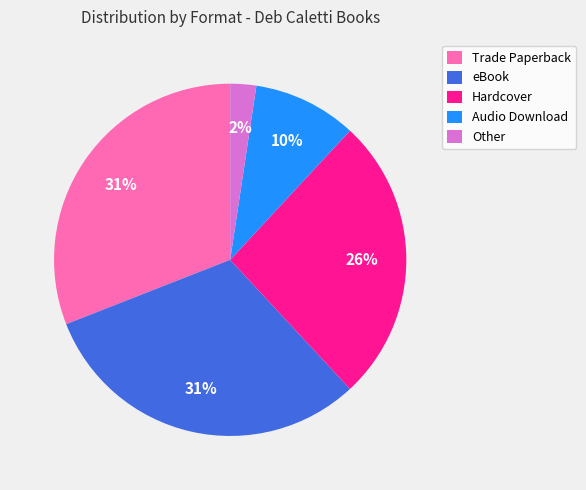

To the nearest percent, what is the average slice percentage?

20%